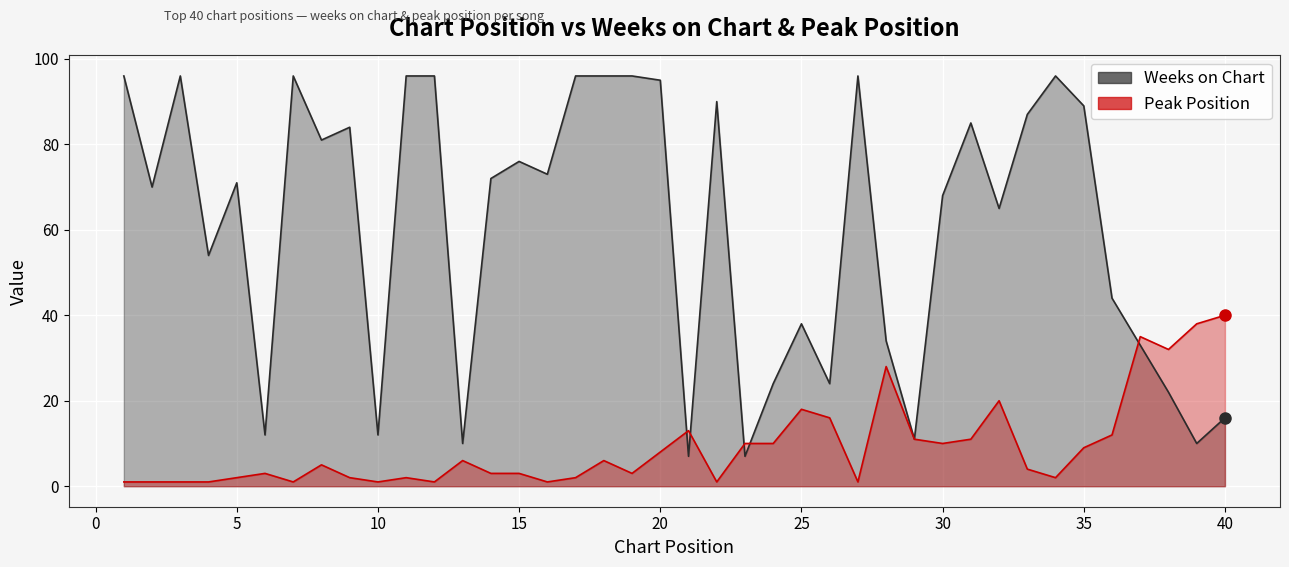

What is the difference between the Peak Position values at 13 and 38?

26